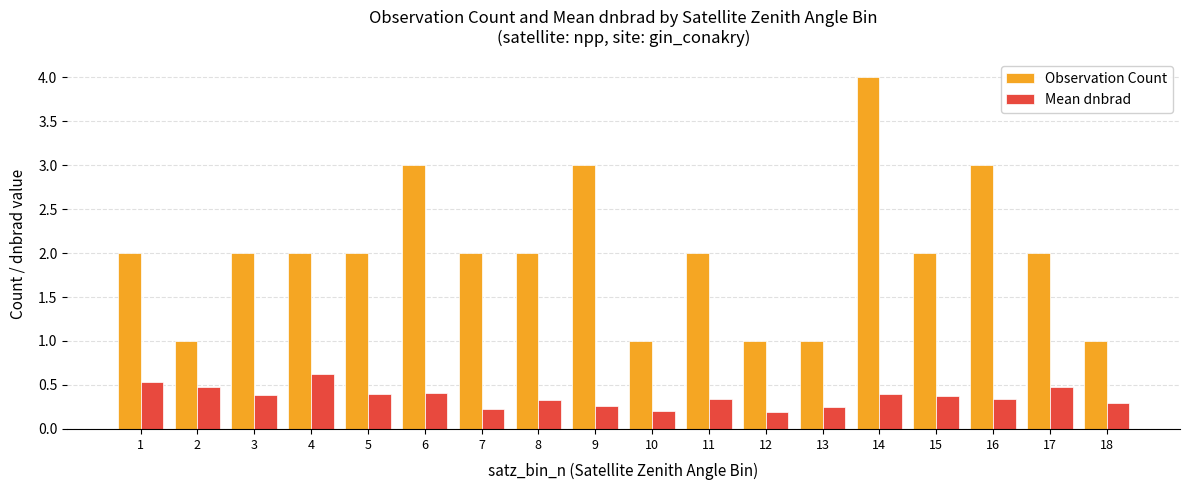

What are all the series names shown in the legend?

Observation Count, Mean dnbrad